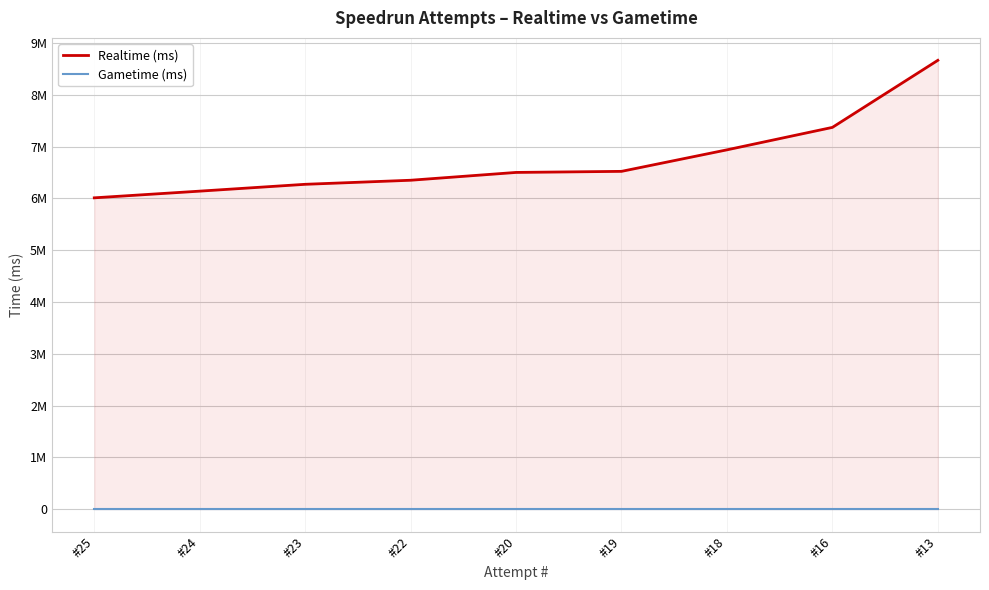

True or false: Gametime (ms) and Realtime (ms) intersect in this chart.

False